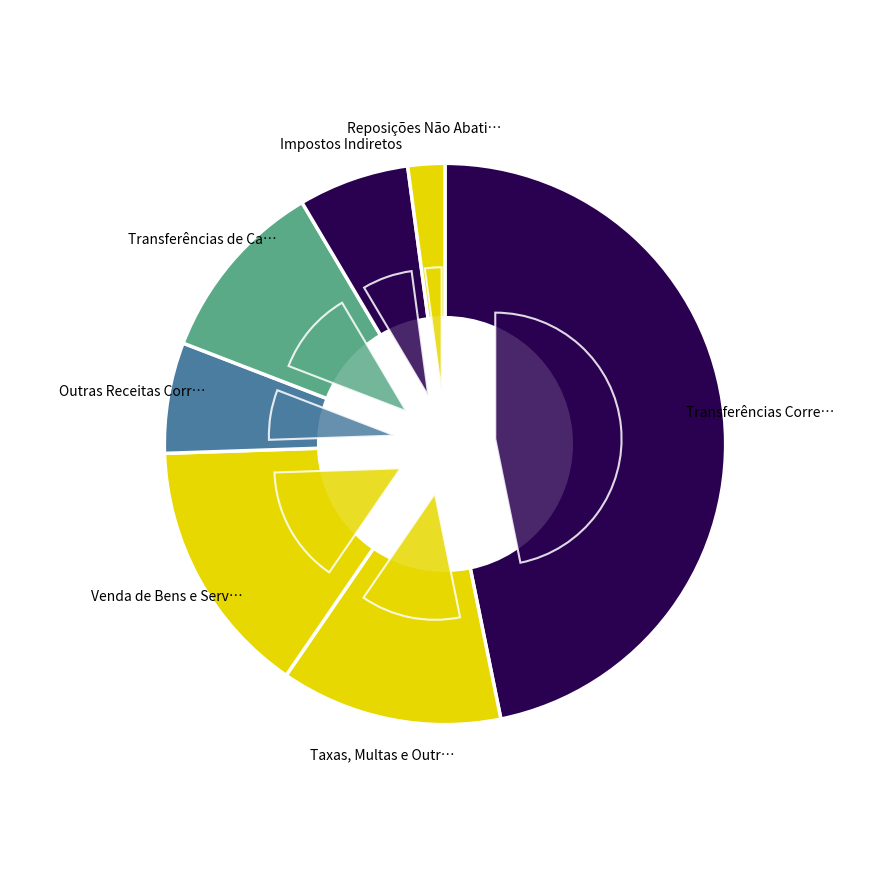

Which category has the biggest portion of the pie?

Transferências Correntes